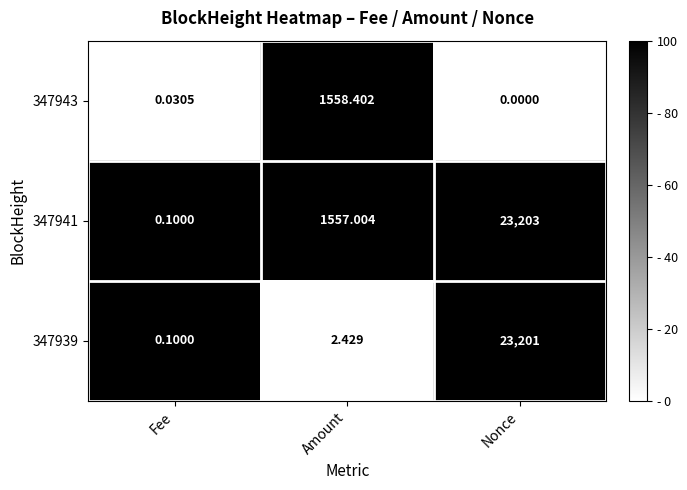

At which label is 347941 closest to 11601?

Amount